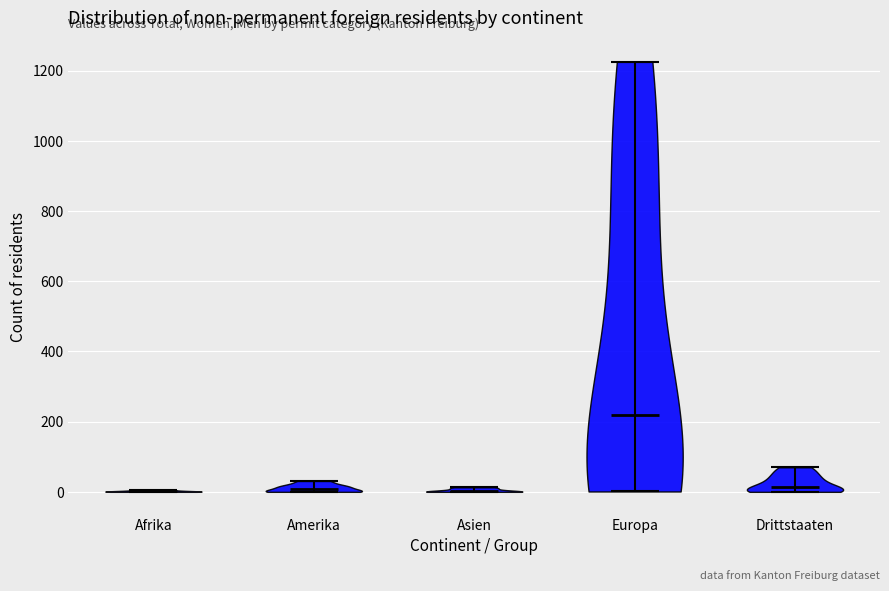

Reading left to right, read every violin against the y-axis: where its median line is, and the lowest and highest points it reaches. The values are not printed on the chart, so give them approximately, as read against the axis.

Afrika: median line 0, lowest point 0, highest point 0
Amerika: median line 0, lowest point 0, highest point 40
Asien: median line 0, lowest point 0, highest point 20
Europa: median line 220, lowest point 0, highest point 1220
Drittstaaten: median line 20, lowest point 0, highest point 80